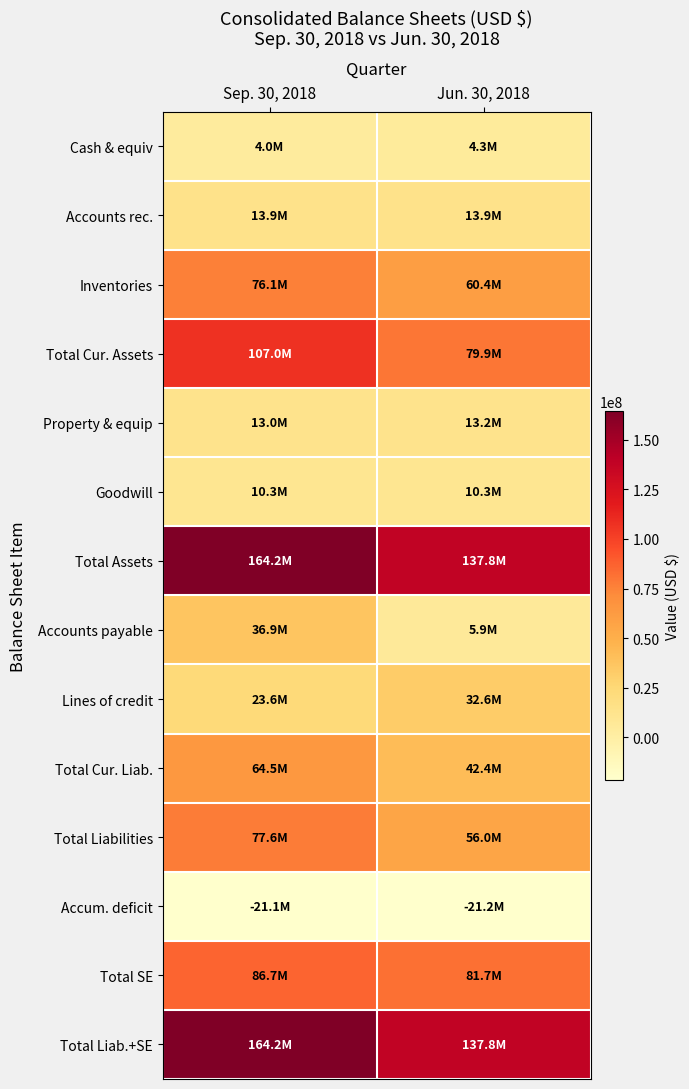

What is the difference between the highest and lowest values at Sep. 30, 2018?

185382646